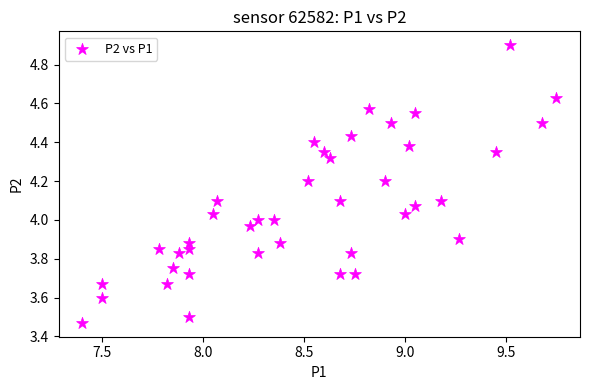

What is the range of Y values (max minus min)?

1.4